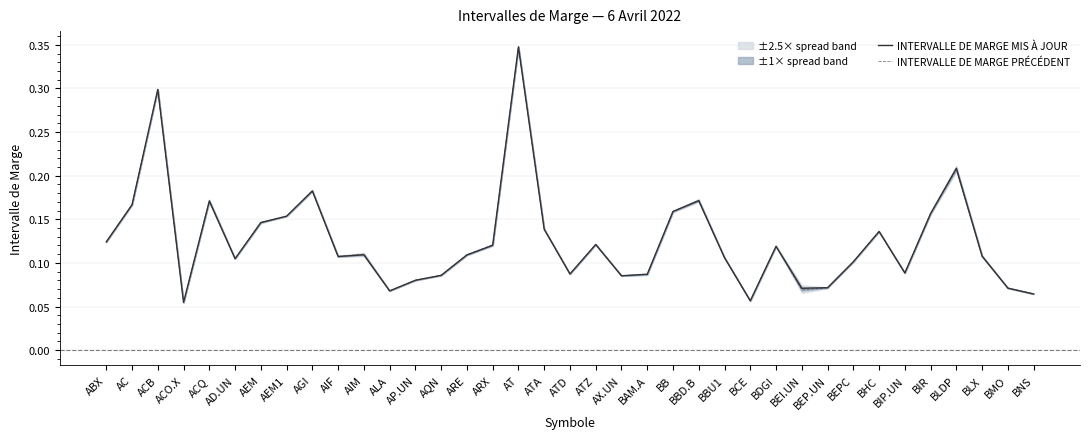

Which series has the largest total across all categories?

INTERVALLE DE MARGE PRÉCÉDENT